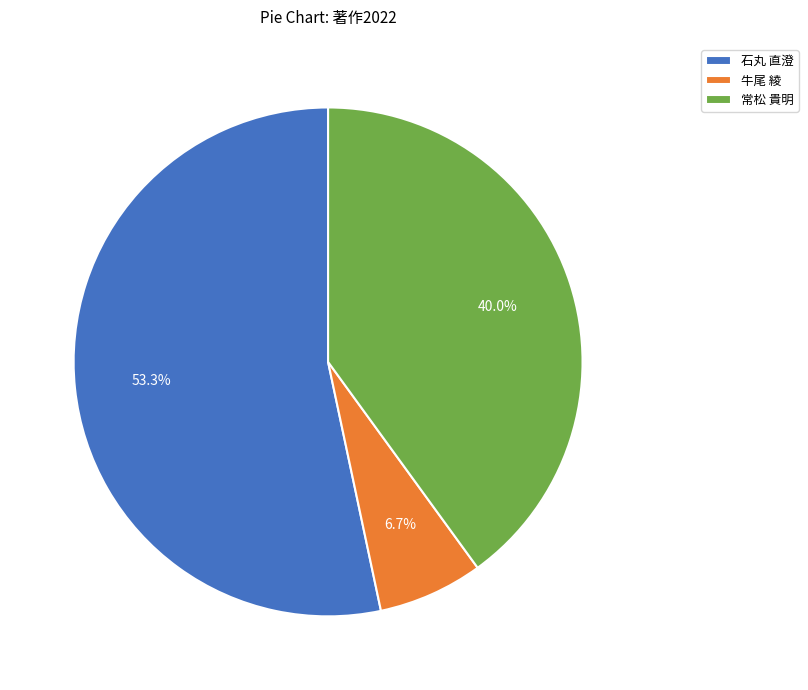

To the nearest percent, what is the difference between the 牛尾 綾 and 石丸 直澄 slice percentages?

47%